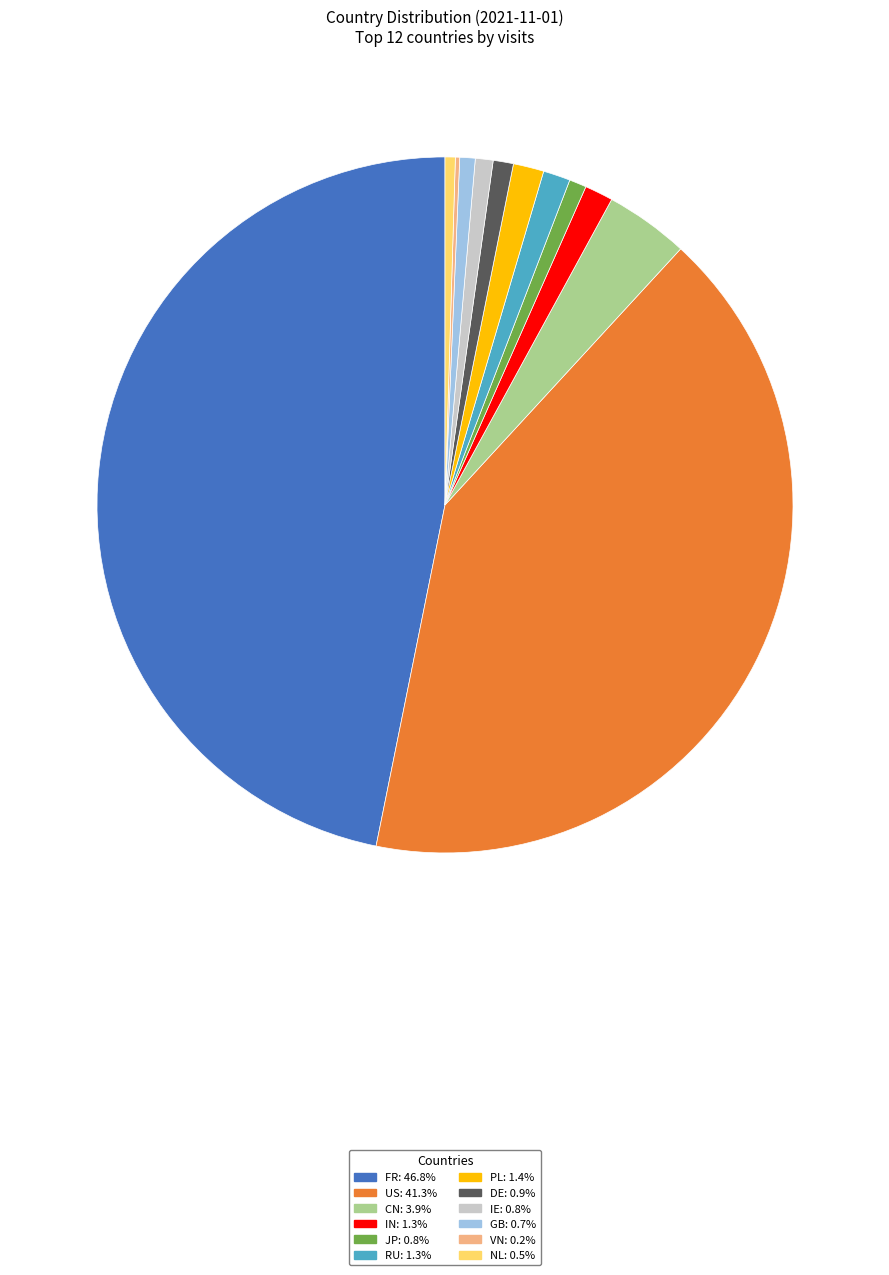

The FR slice represents 60% of the pie. True or false?

False